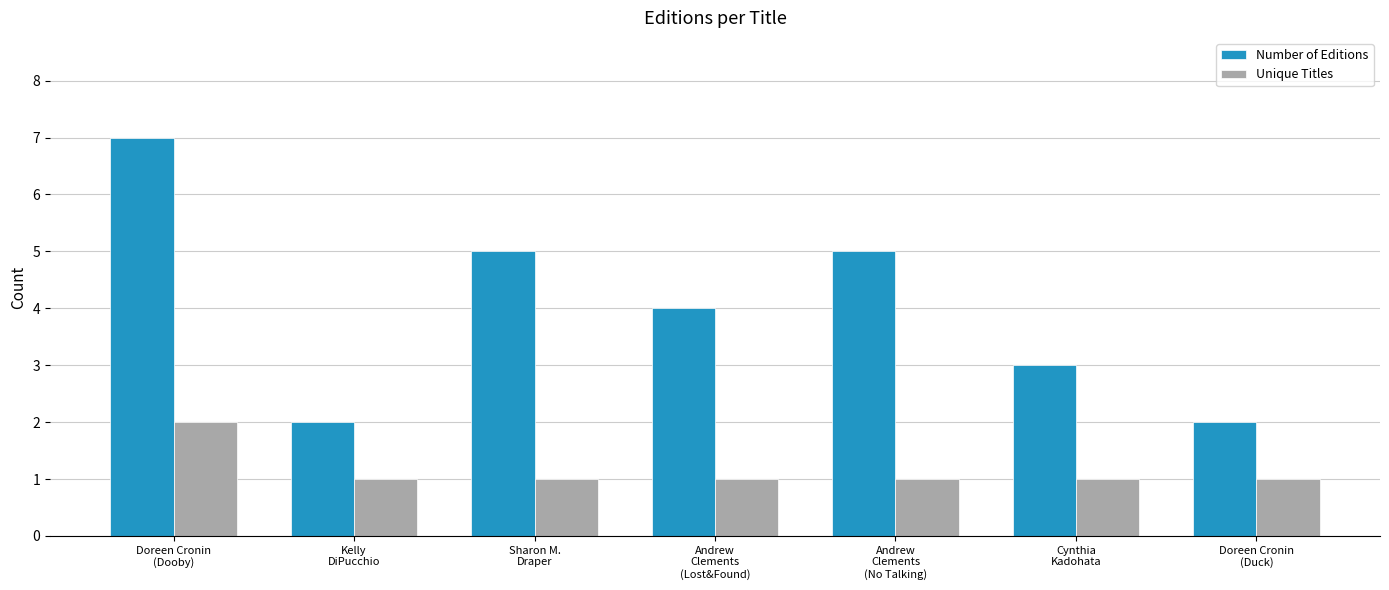

How many bars are there in total?

14